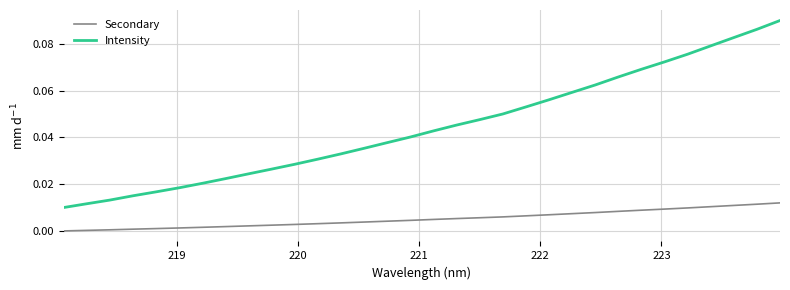

How many lines are shown in the chart?

2